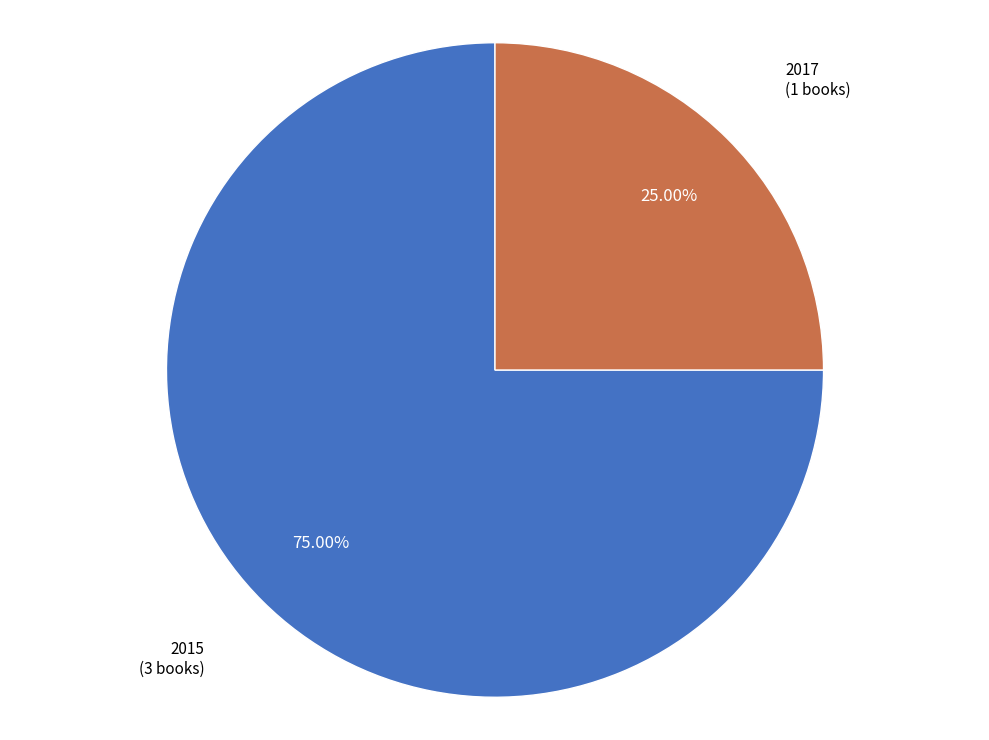

Is there any slice that represents more than half of the pie?

Yes